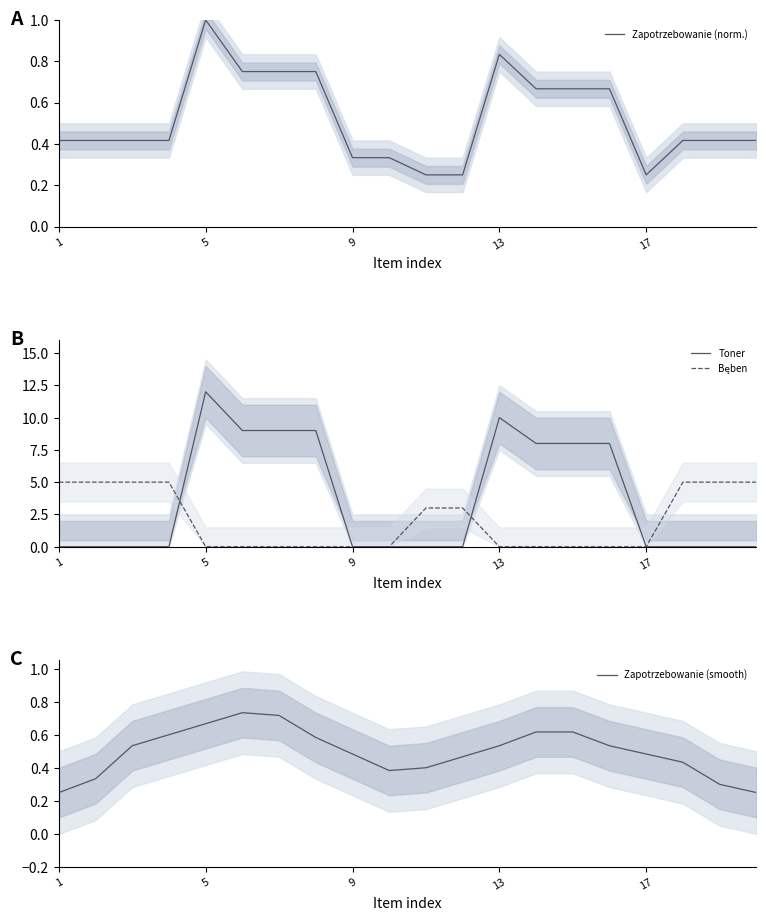

What is the value of the Bęben point at the 14th from the left?

5.0